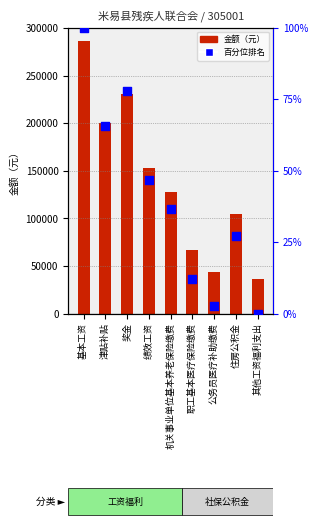

What are all the series names shown in the legend?

金额（元）, 百分位排名